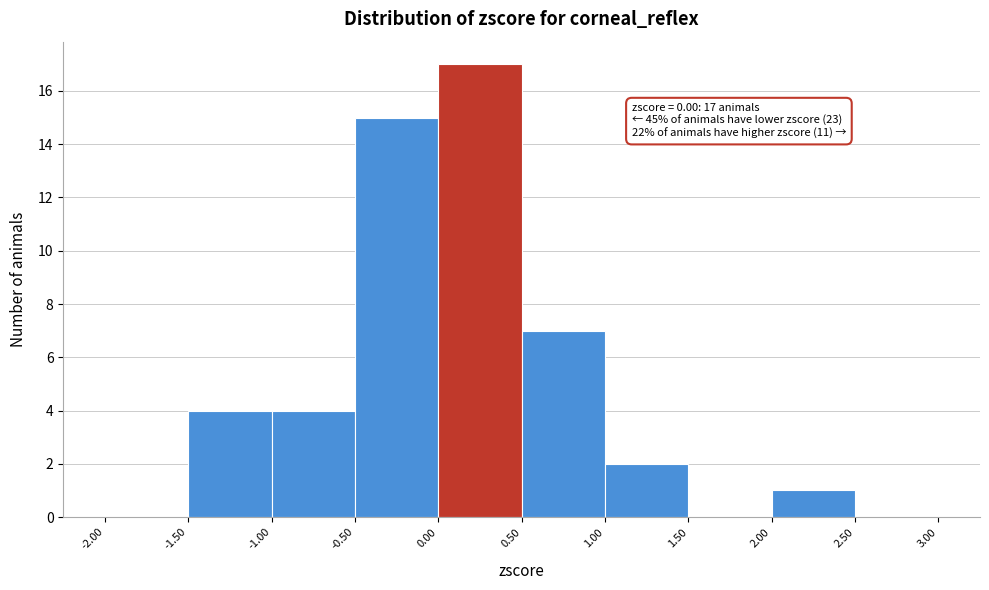

Which range on the x-axis has the tallest bar?

0.00 to 0.50